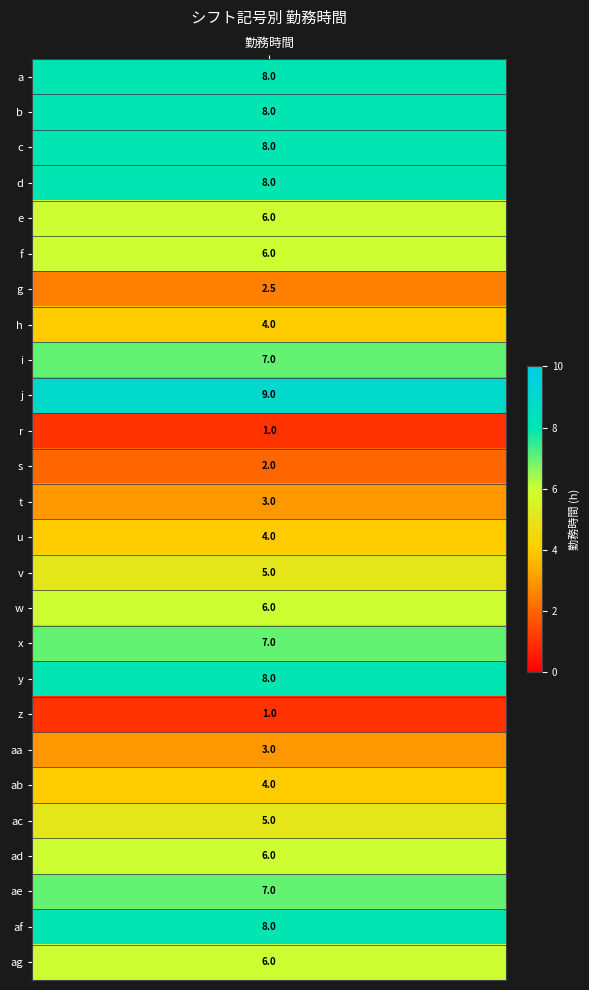

Where is the data nearest to the value 5?

v